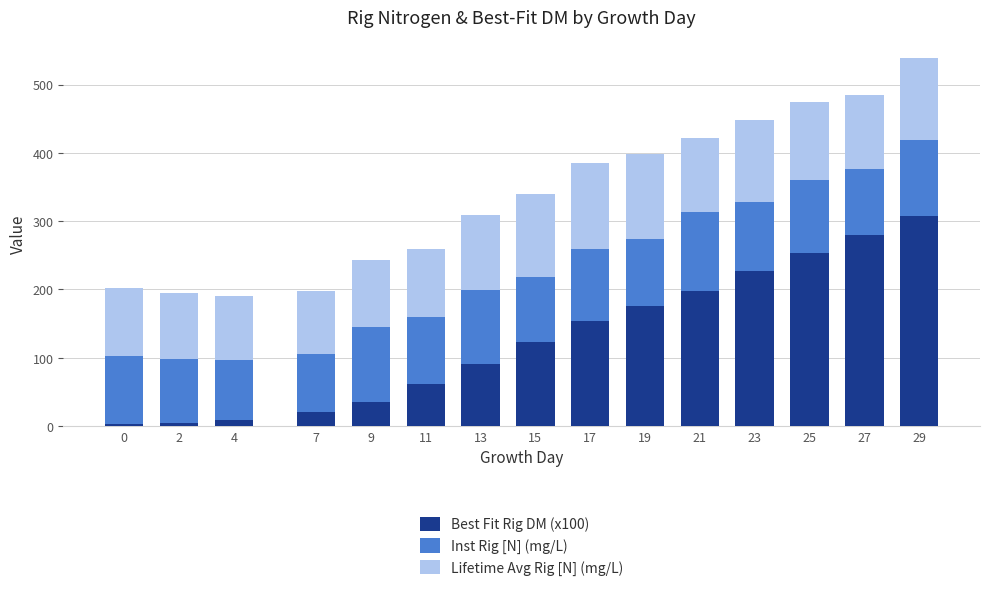

At which category is the sum across all series the highest?

29